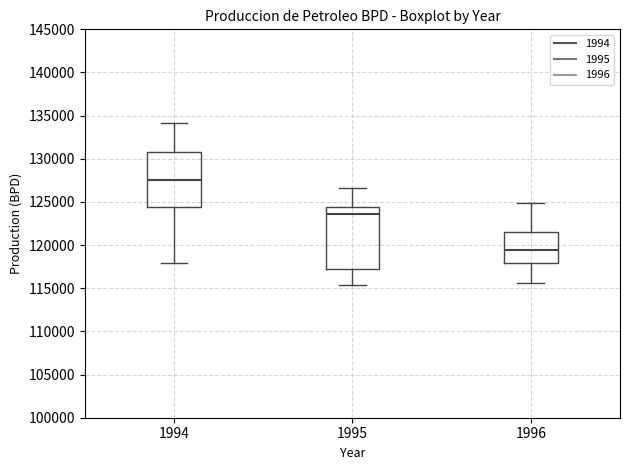

Reading left to right, read every box against the y-axis: the position of its median line, the range the box covers, and the ends of its whiskers. The values are not printed on the chart, so give them approximately, as read against the axis.

1994: median 127500, box 124500 to 131000, whiskers 118000 to 134000
1995: median 123500, box 117000 to 124500, whiskers 115500 to 126500
1996: median 119500, box 118000 to 121500, whiskers 115500 to 125000